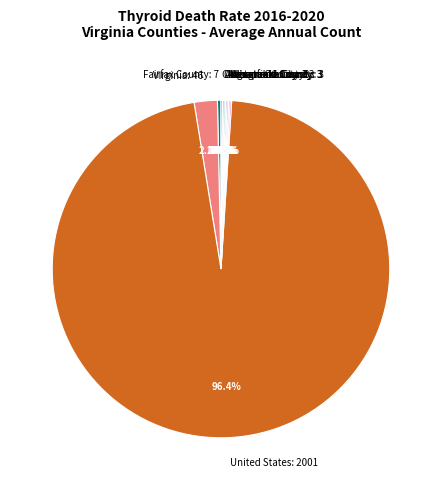

Which slice represents more than half of the pie?

United States: 2001